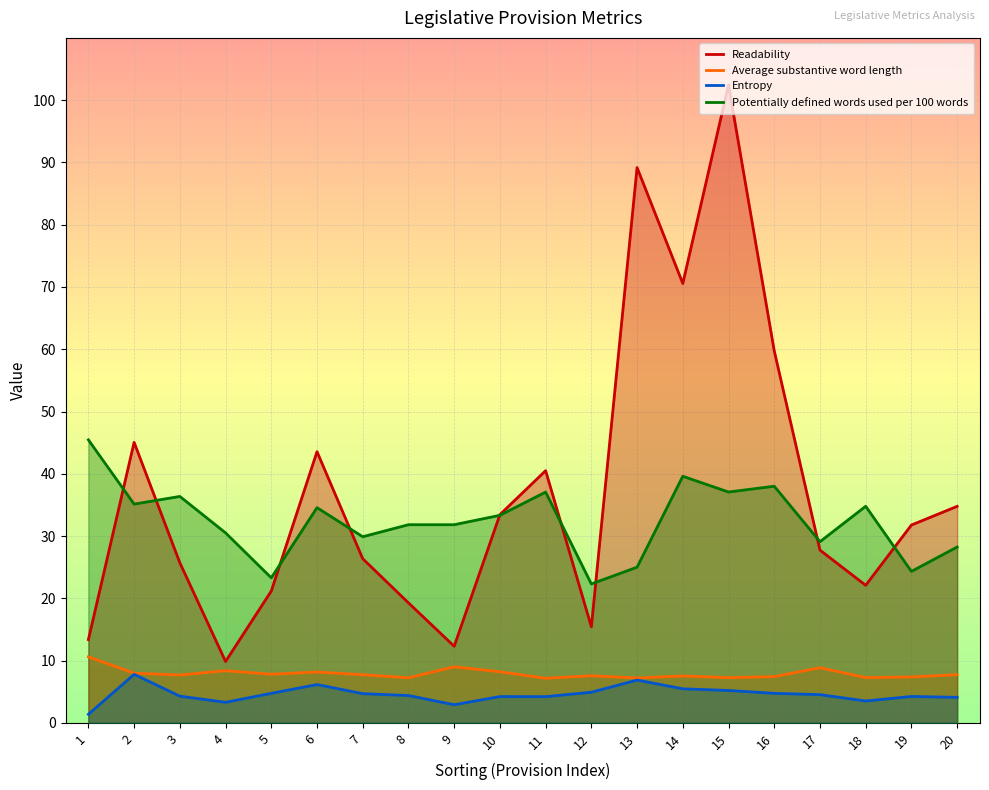

What is the difference between the highest and lowest values at 2?

37.3